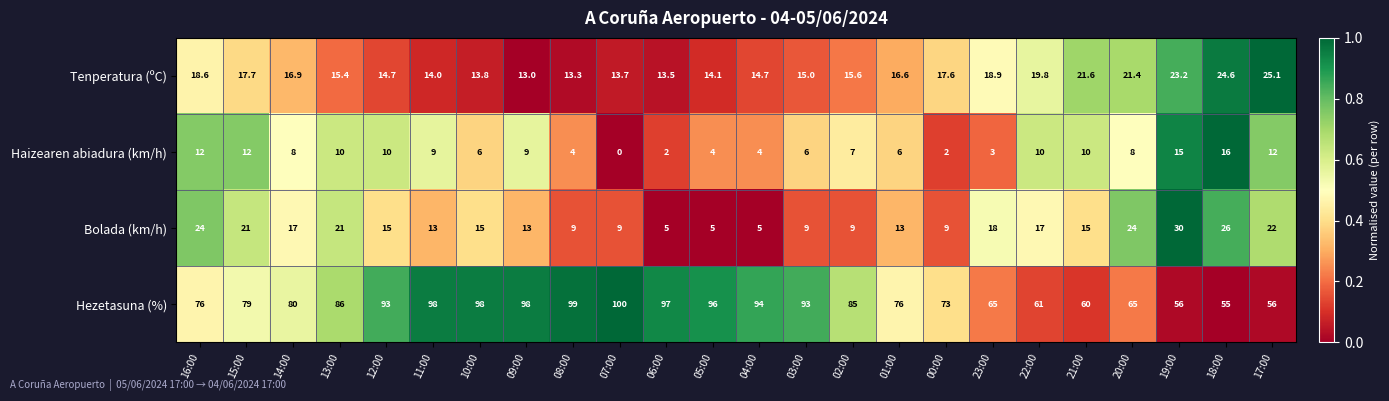

Which series has the largest total across all categories?

Hezetasuna (%)